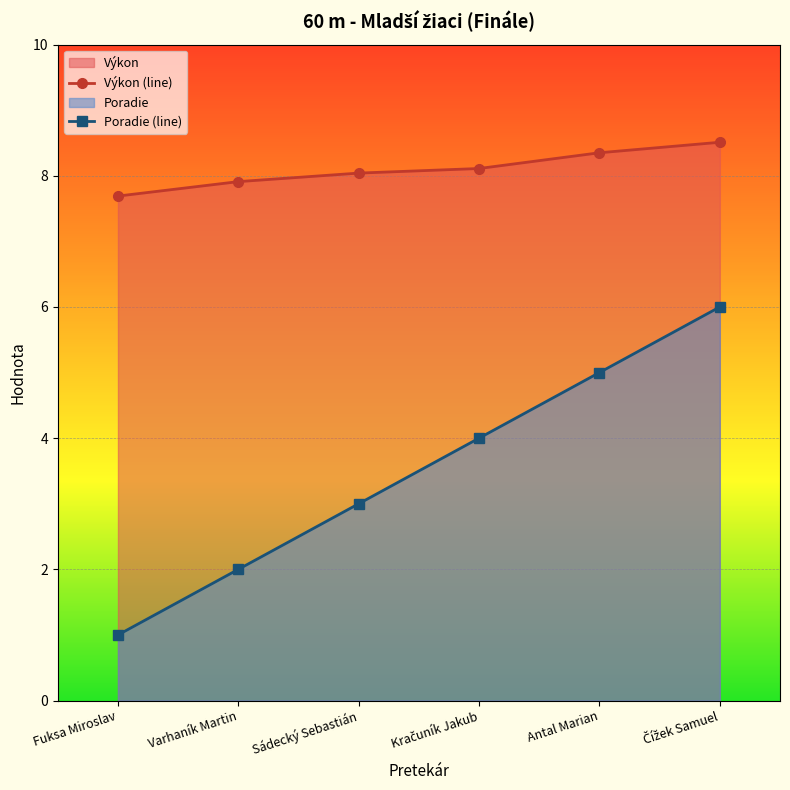

Reading left to right, transcribe all the data shown in this chart.

Výkon (line): 7.7	7.9	8.0	8.1	8.3	8.5
Poradie (line): 1.0	2.0	3.0	4.0	5.0	6.0